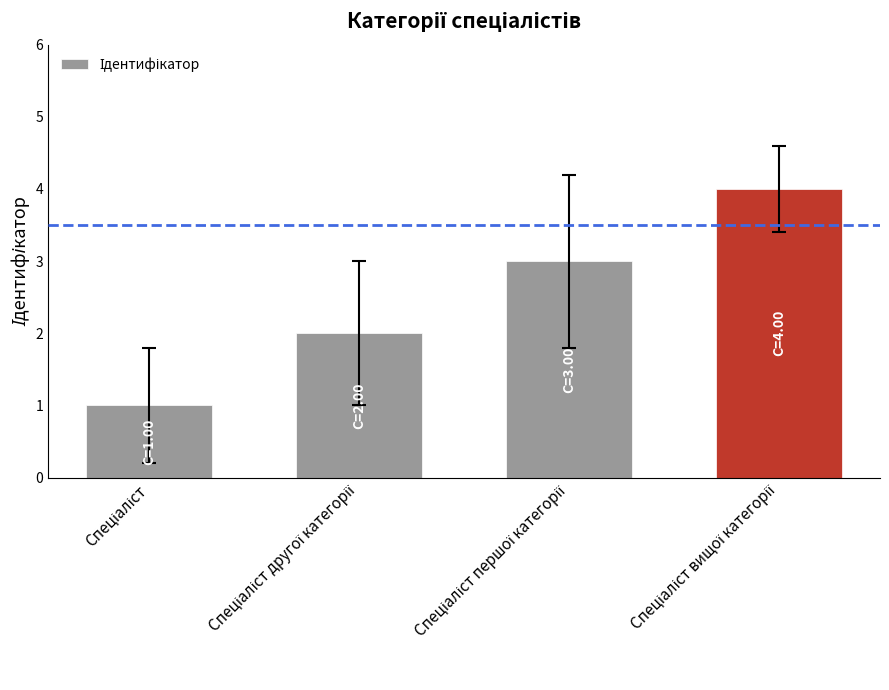

What is the maximum value shown in the chart?

4